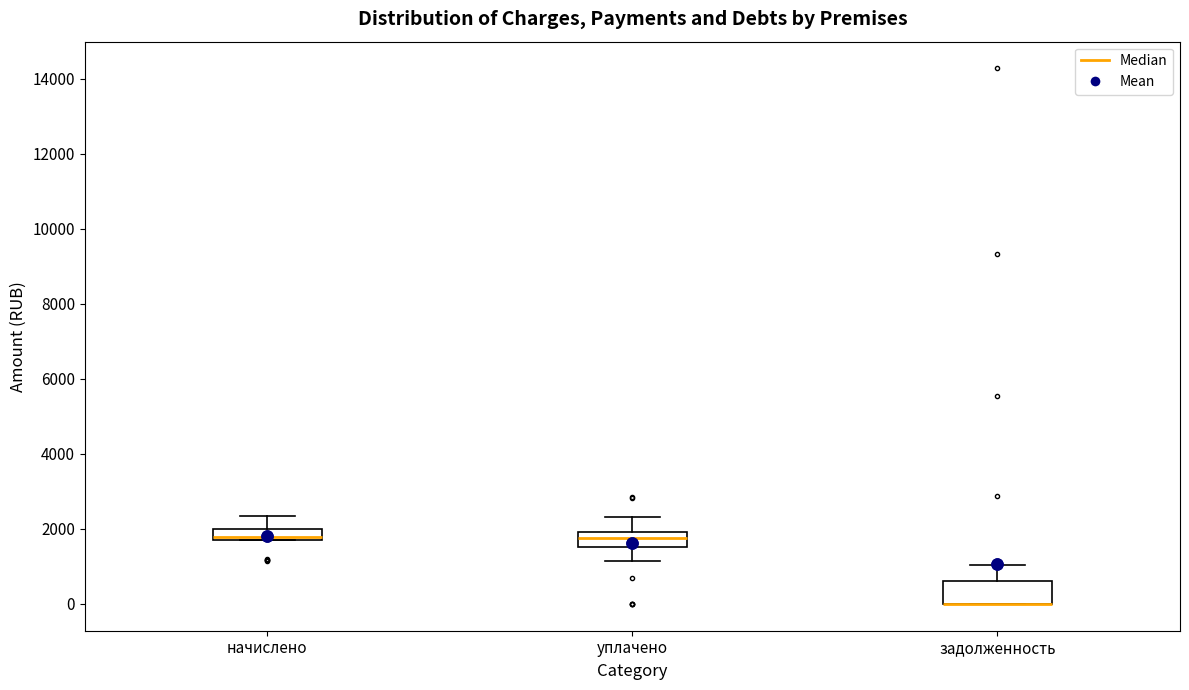

Where does the lower whisker of the box for уплачено end on the y-axis? The values are not printed on the chart, so give them approximately, as read against the axis.

1200